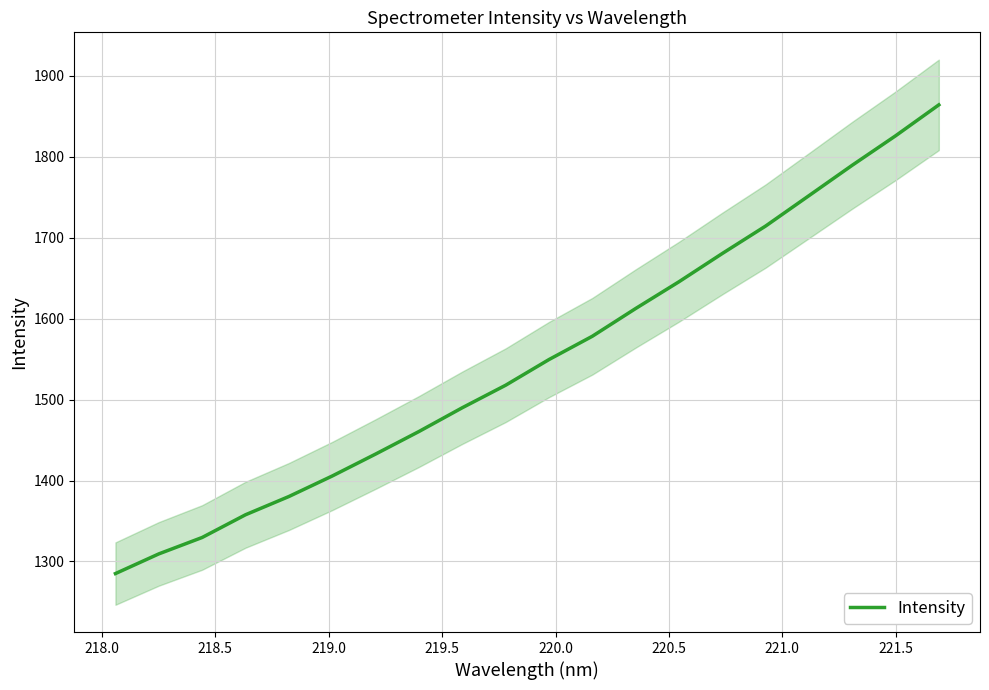

True or false: there are more than 1 points higher than both neighbors.

False